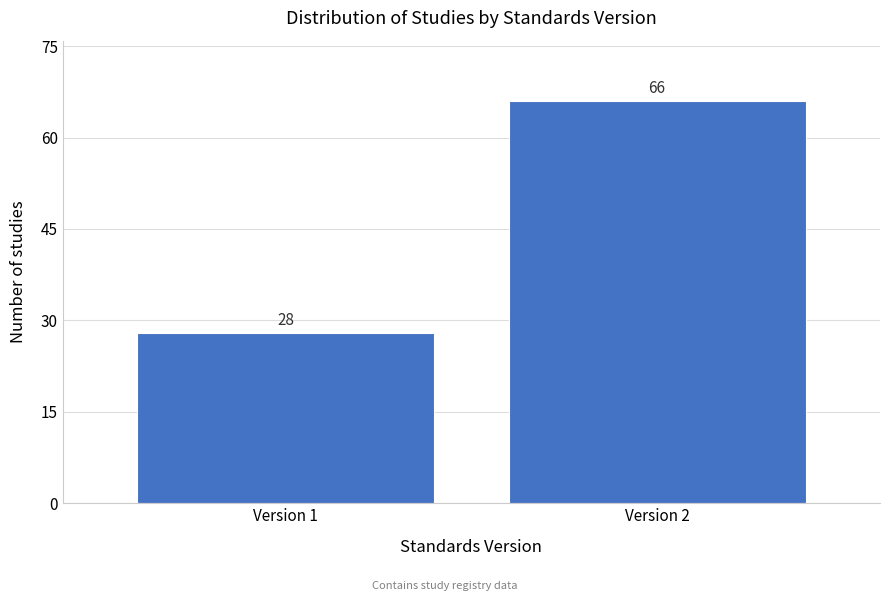

Reading left to right, list all the values displayed in this chart.

28	66